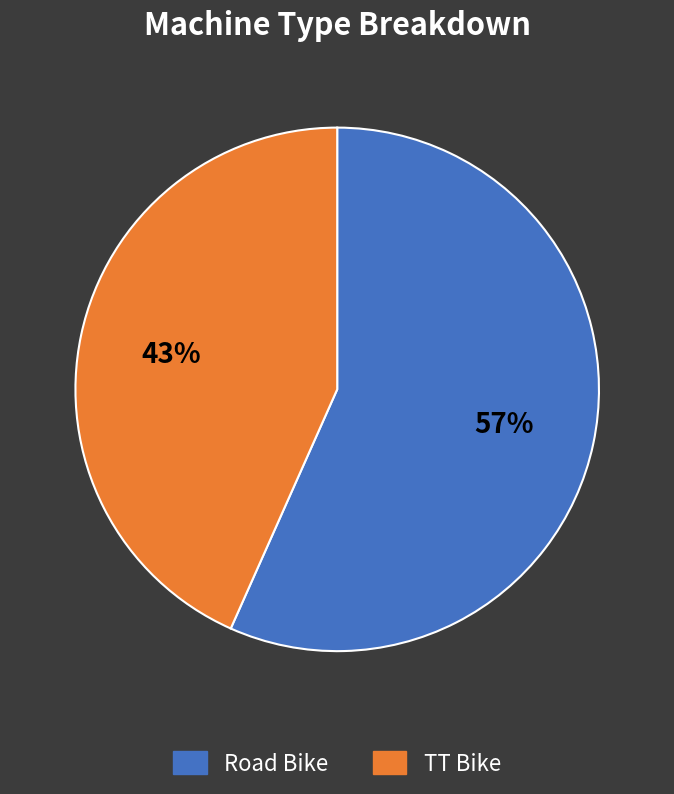

What is the largest slice in the pie chart?

Road Bike